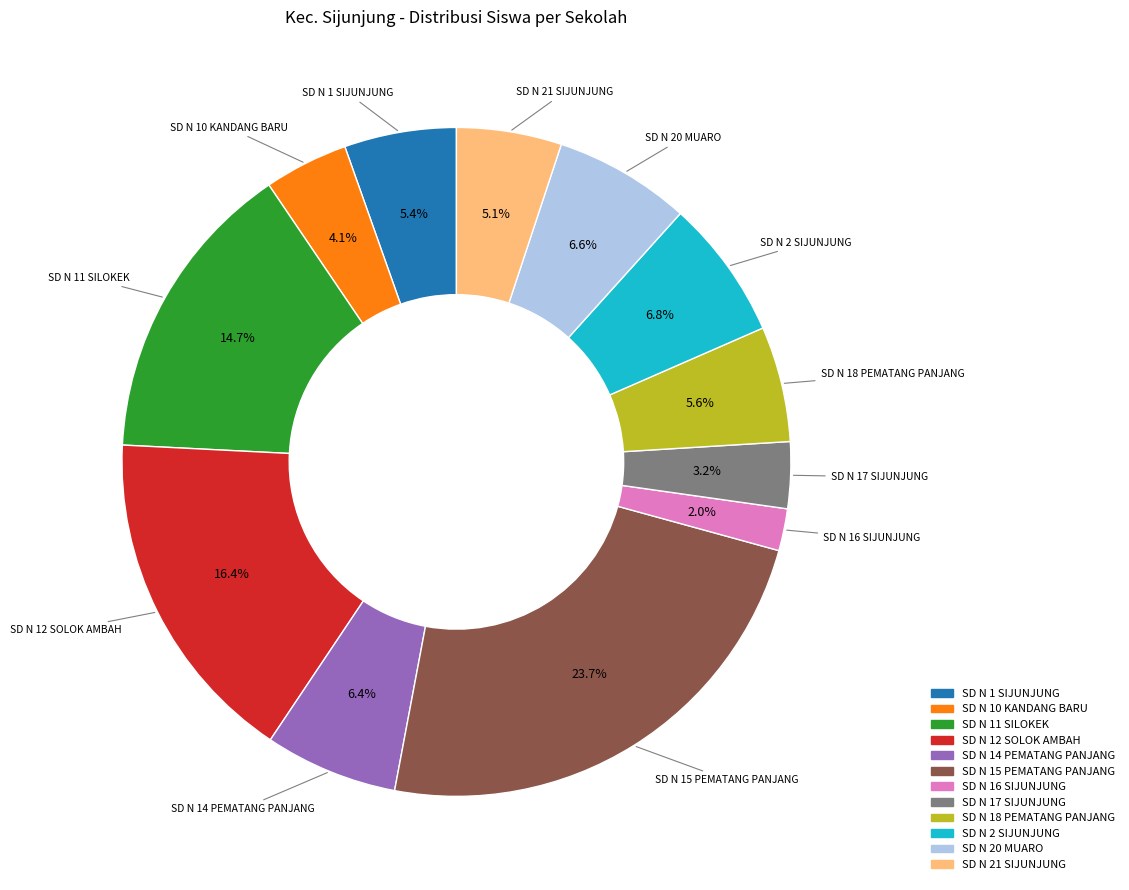

What is the largest slice in the pie chart?

SD N 15 PEMATANG PANJANG